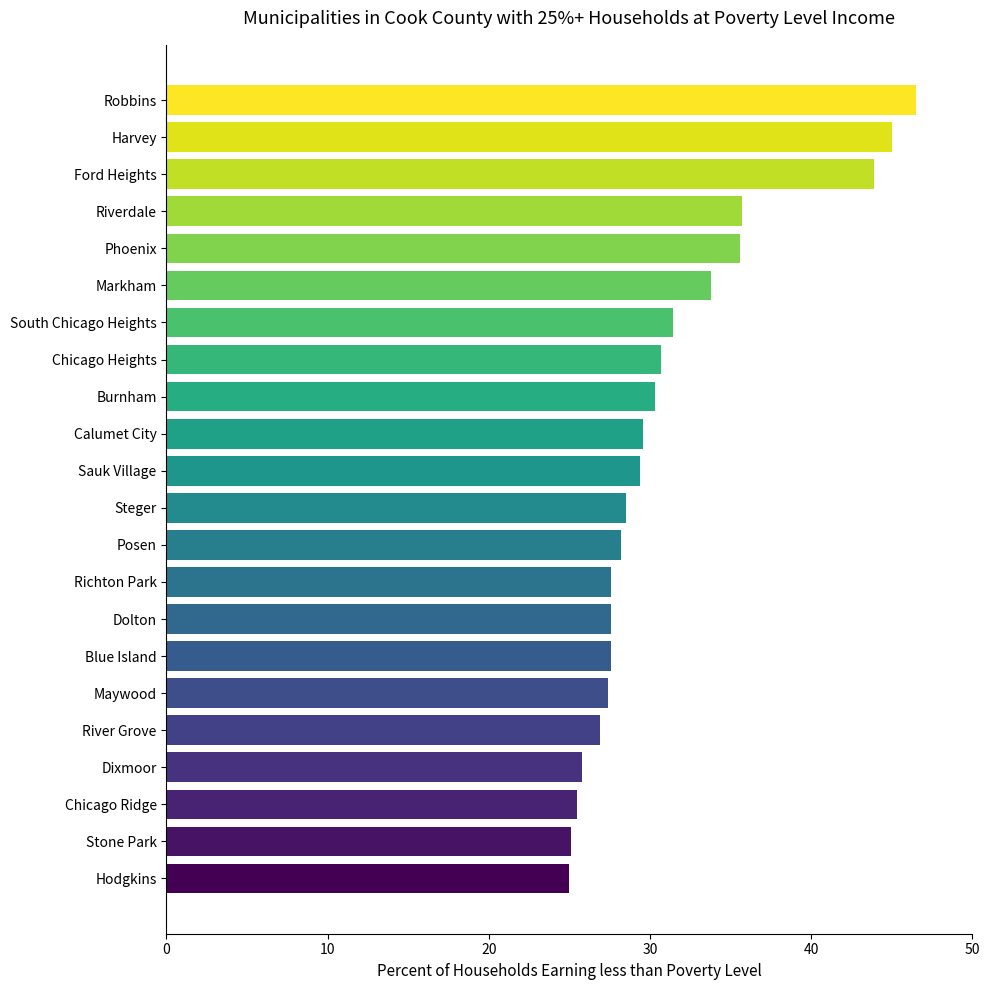

Count the number of categories in the chart.

22